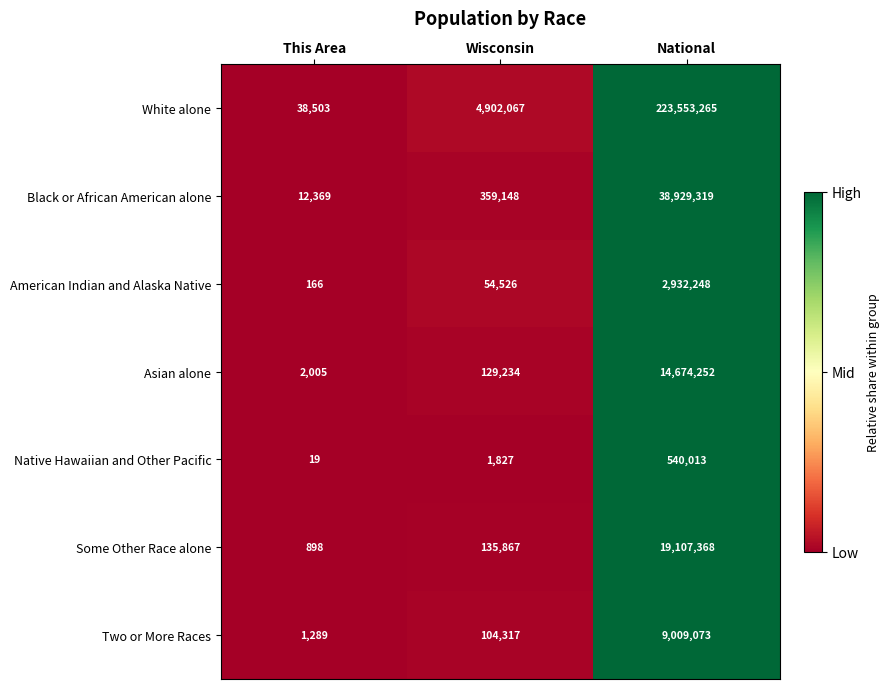

What is the greatest value displayed?

223553265